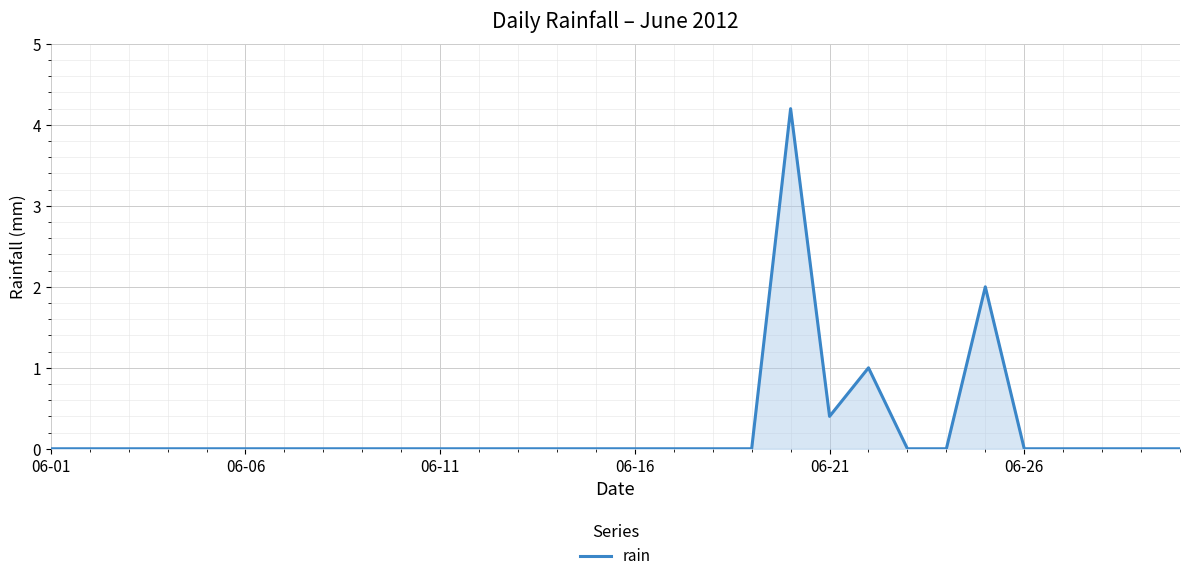

True or false: the data has more than 1 interior local peaks.

True